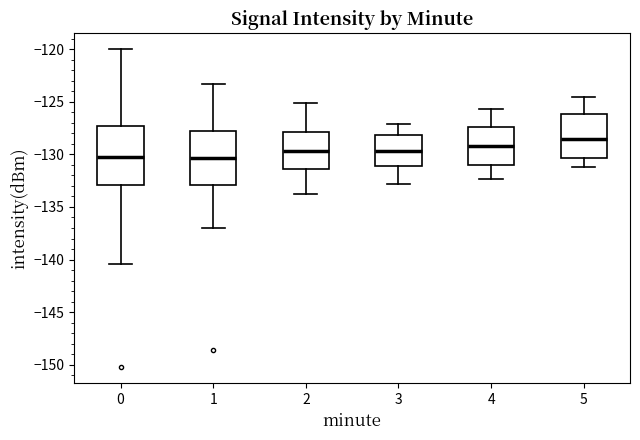

Where is the lower edge of the box at x = 2 on the y-axis? The values are not printed on the chart, so give them approximately, as read against the axis.

-131.5